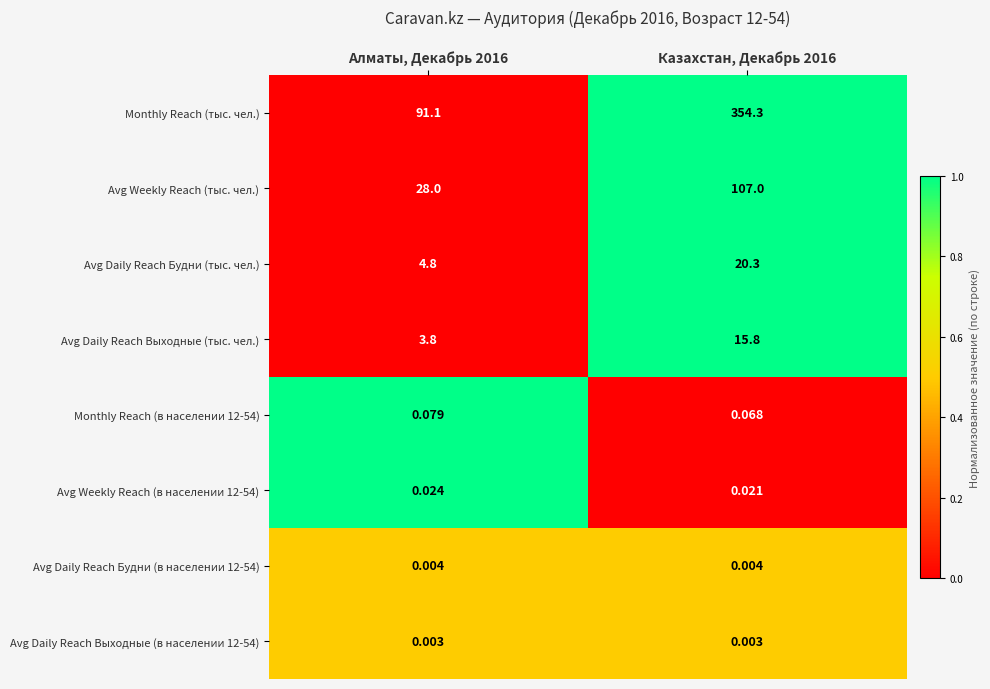

How many distinct data groups are displayed?

8